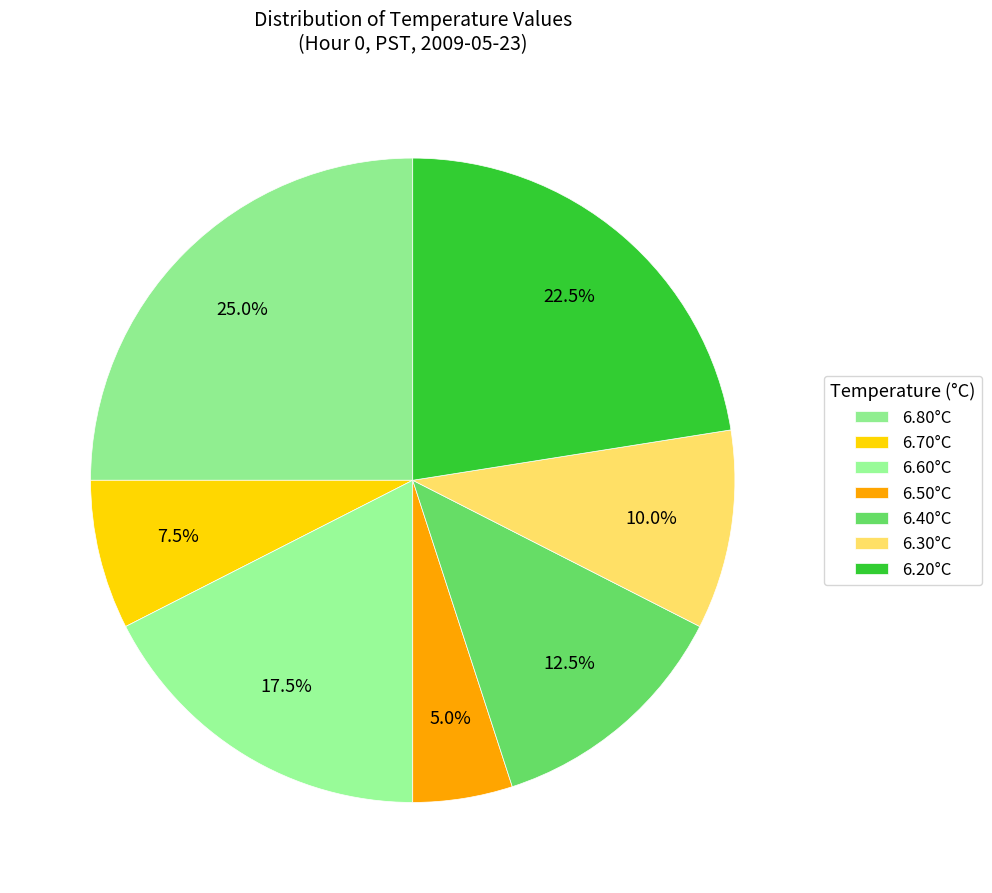

What is the largest slice in the pie chart?

6.80°C